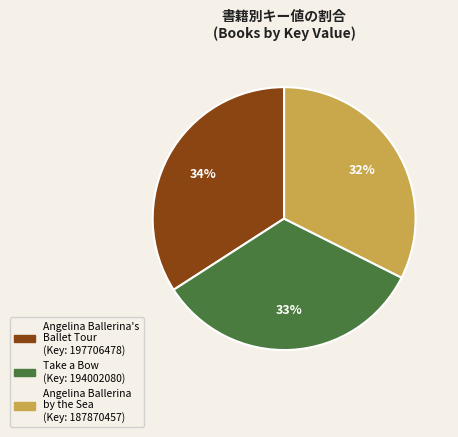

What is the ratio of the value at Angelina Ballerina by the Sea to the value at Take a Bow?

1.0